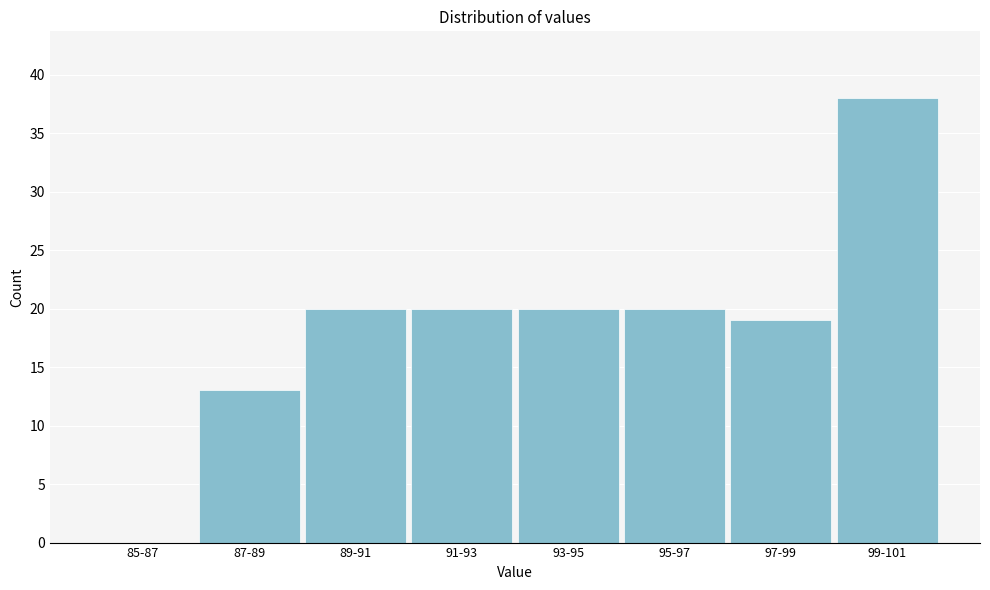

Reading left to right, list all the values displayed in this chart.

85-87=0	87-89=13	89-91=20	91-93=20	93-95=20	95-97=20	97-99=19	99-101=38